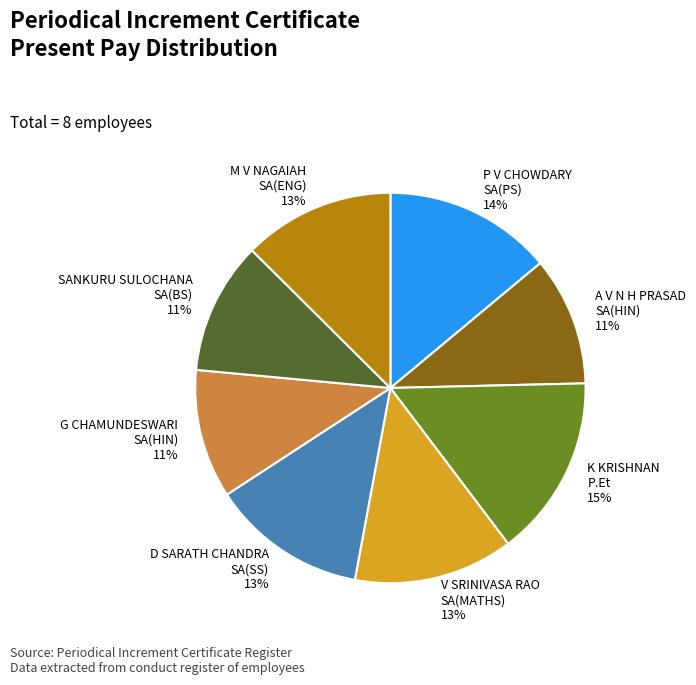

Combined, do K KRISHNAN P.Et and P V CHOWDARY SA(PS) account for over 50%?

No